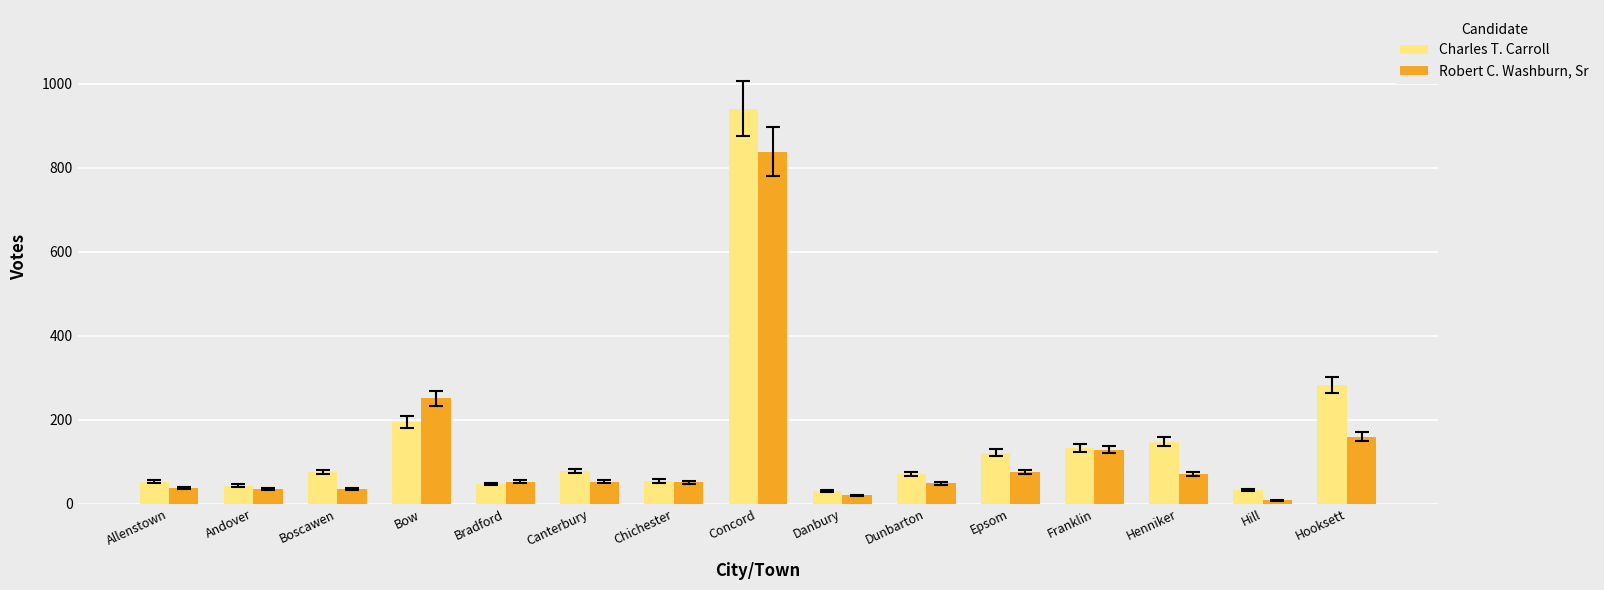

True or false: Robert C. Washburn, Sr has a value of 52 at Canterbury.

True